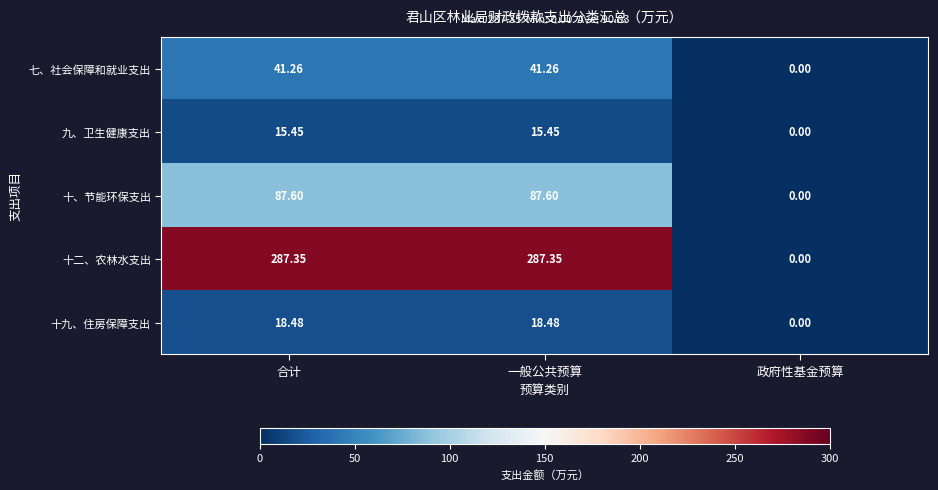

What is the difference between the highest and lowest values at 合计?

271.9